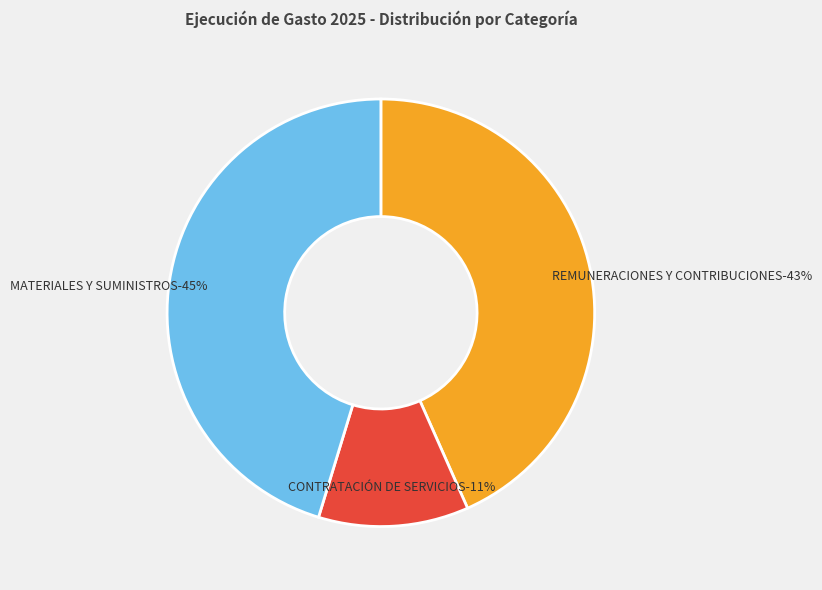

The CONTRATACIÓN DE
SERVICIOS slice represents 4% of the pie. True or false?

False